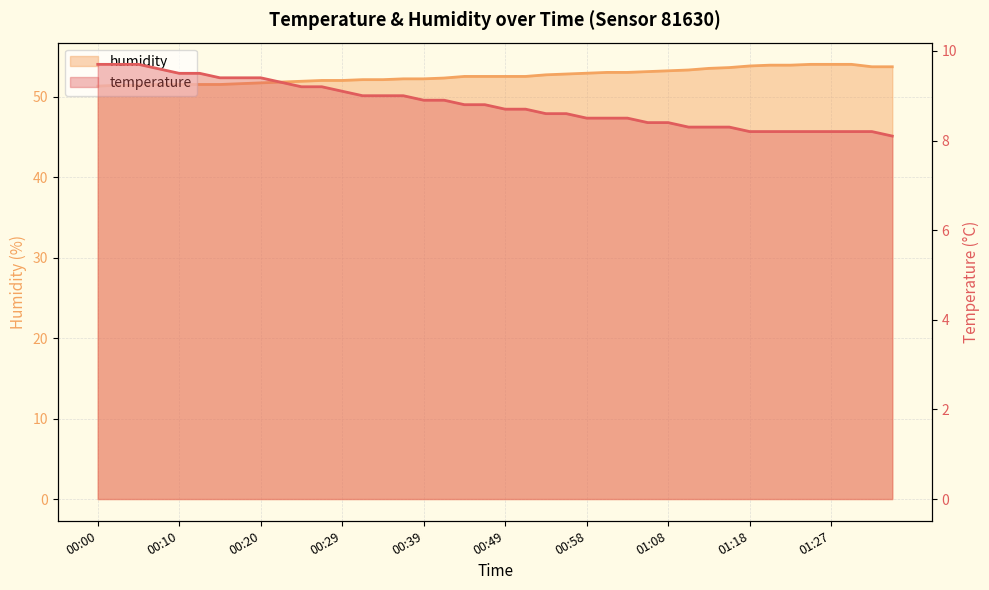

What is the spread (max minus min) of values at 00:56?

44.2